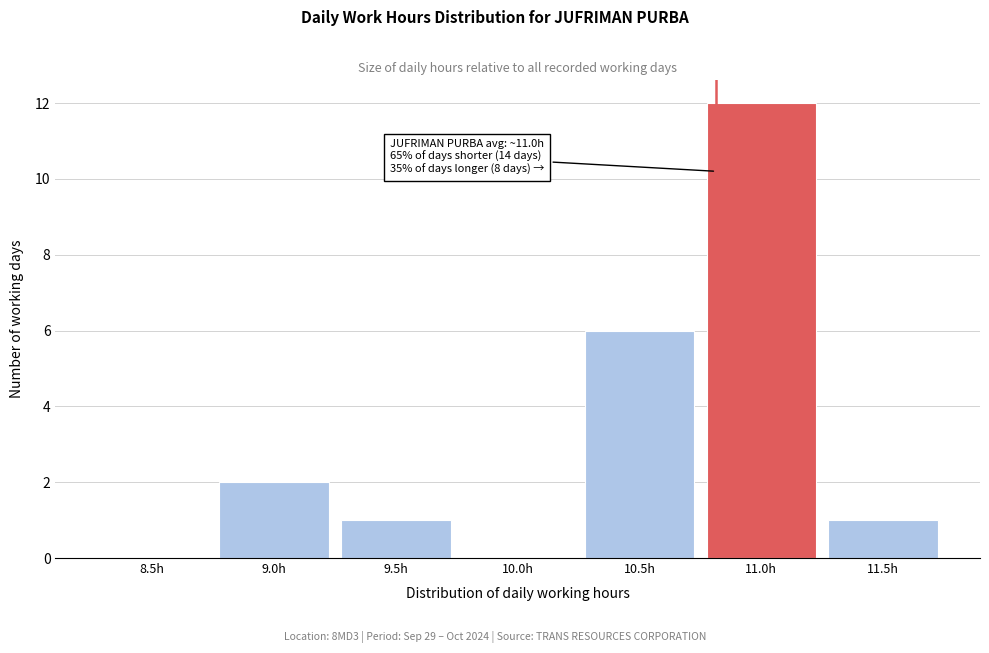

Reading left to right, transcribe all the data shown in this chart.

8.5h=0	9.0h=2	9.5h=1	10.0h=0	10.5h=6	11.0h=12	11.5h=1